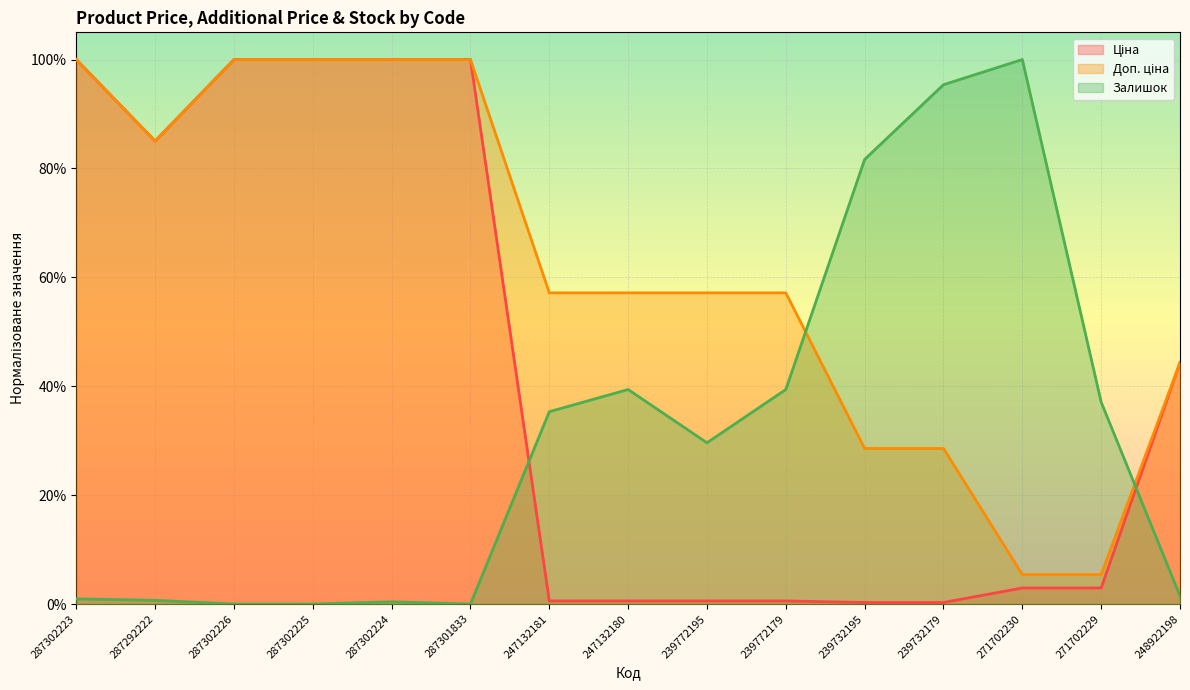

What is the value of the Ціна point at the 4th from the left?

1.0